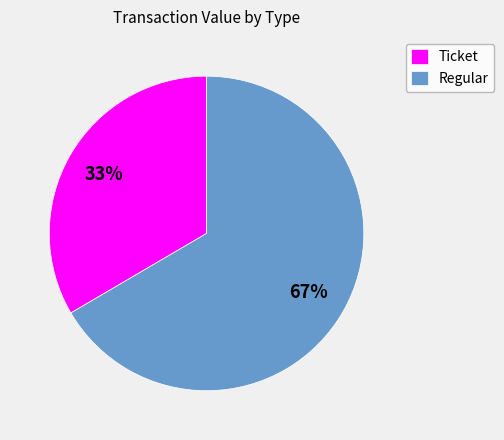

Does any single category account for the majority?

Yes